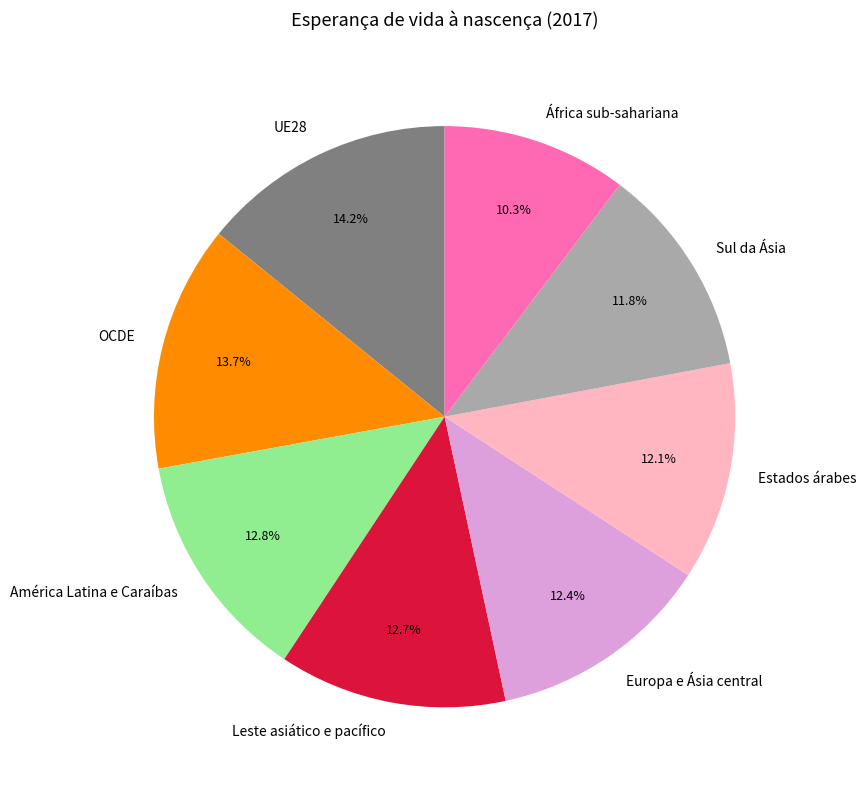

Count the number of slices in the pie.

8